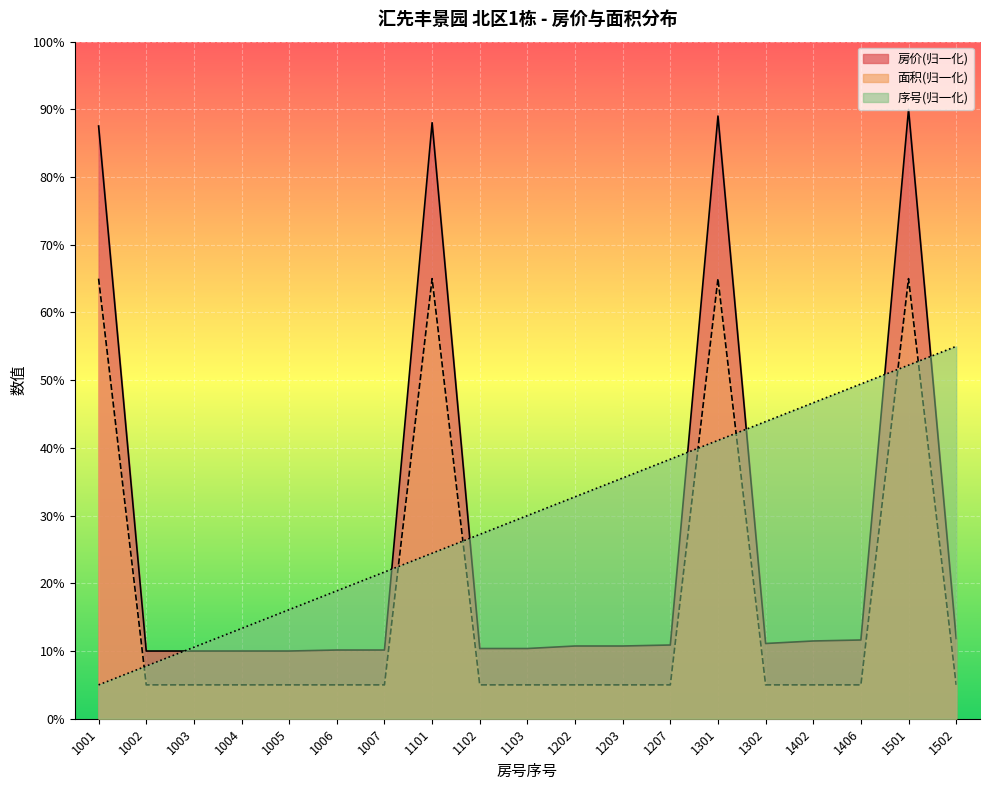

True or false: avg_price has more than 1 points higher than both neighbors.

True